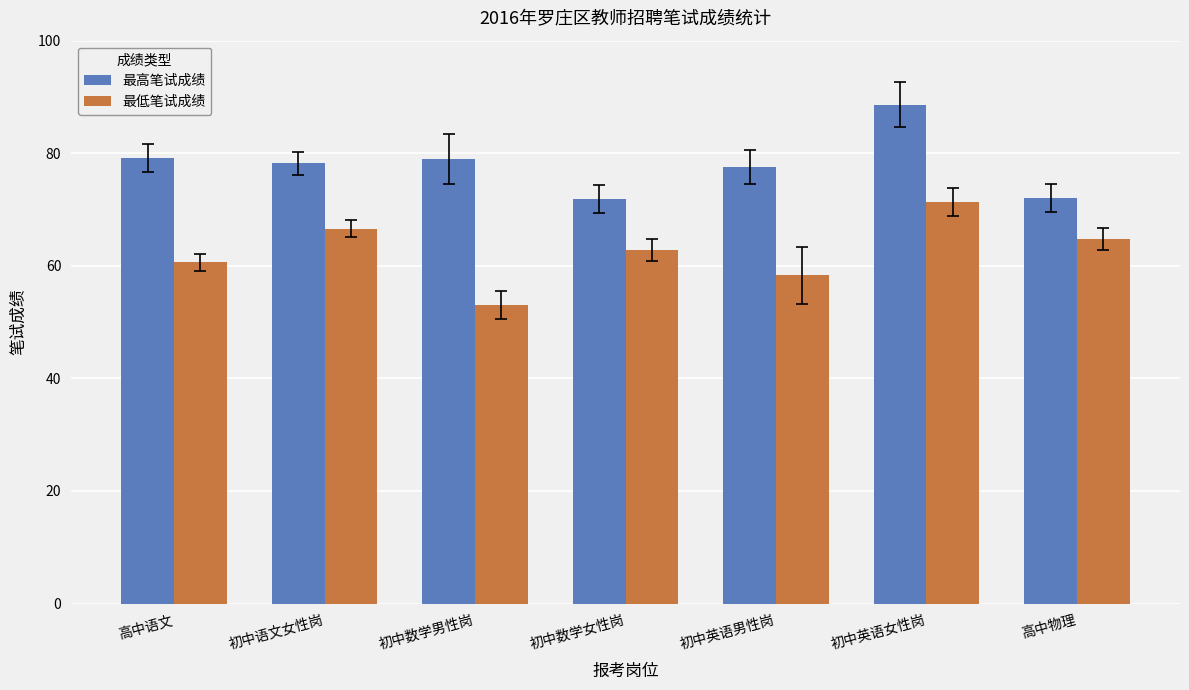

What value does the 最高笔试成绩 series have at 高中物理?

72.0